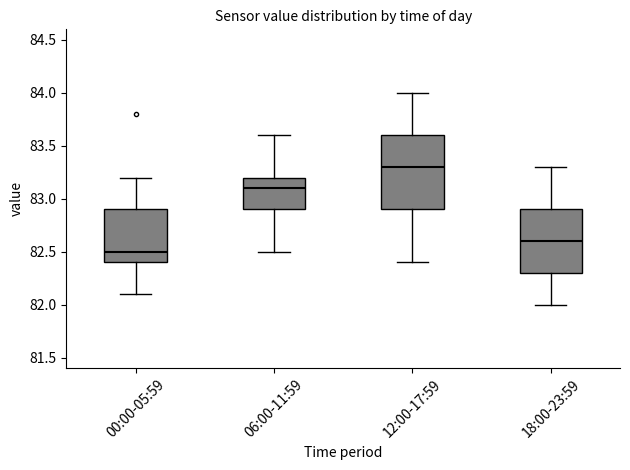

Which box's median line is the highest?

12:00-17:59